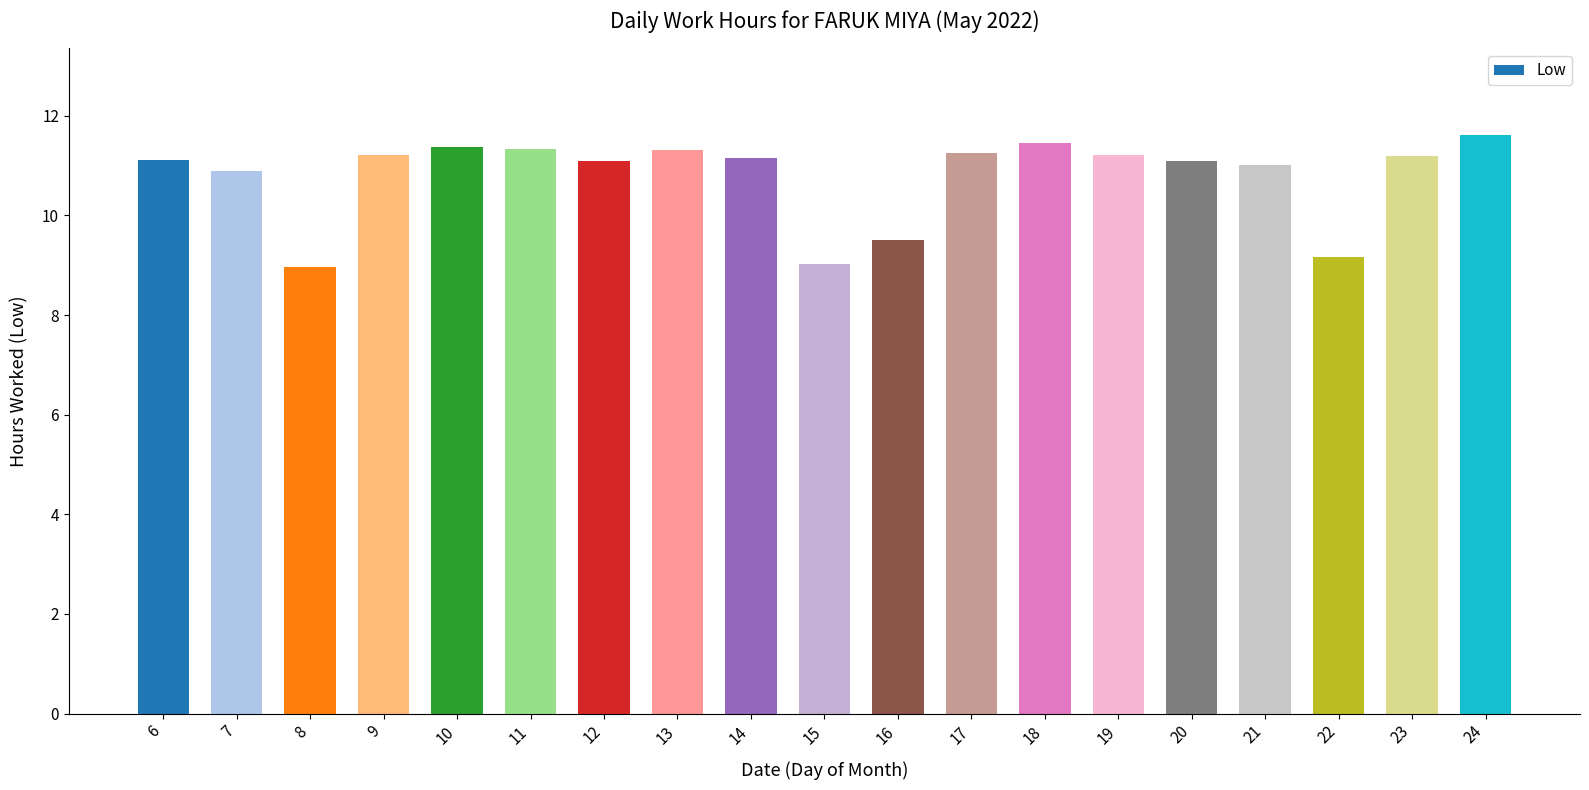

Which has a higher value, 11 or 23?

11